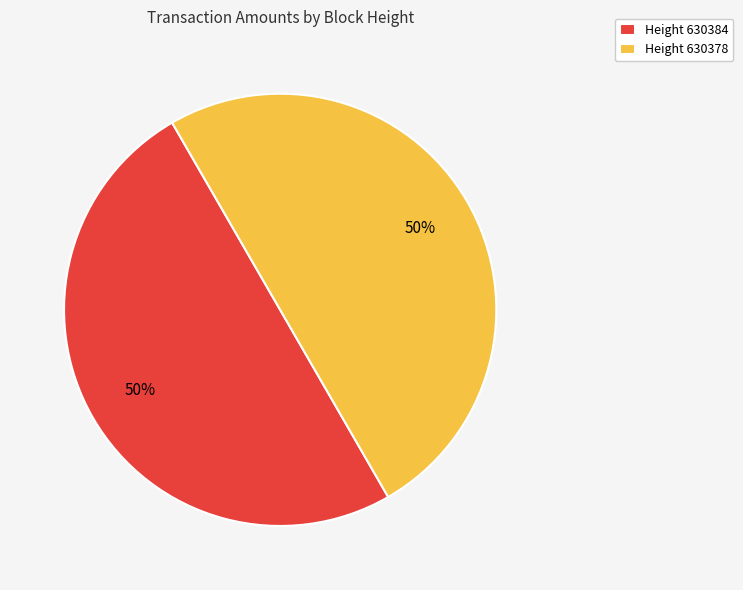

To the nearest percent, what portion does Height 630384 represent?

50%